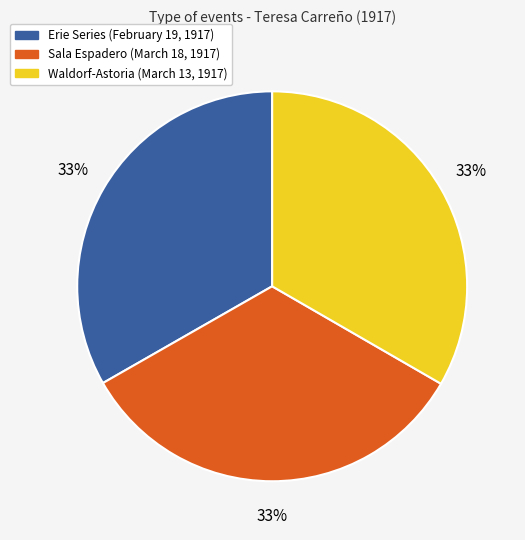

Approximately how many times larger is the value at Sala Espadero (March 18, 1917) compared to Erie Series (February 19, 1917)?

1.0